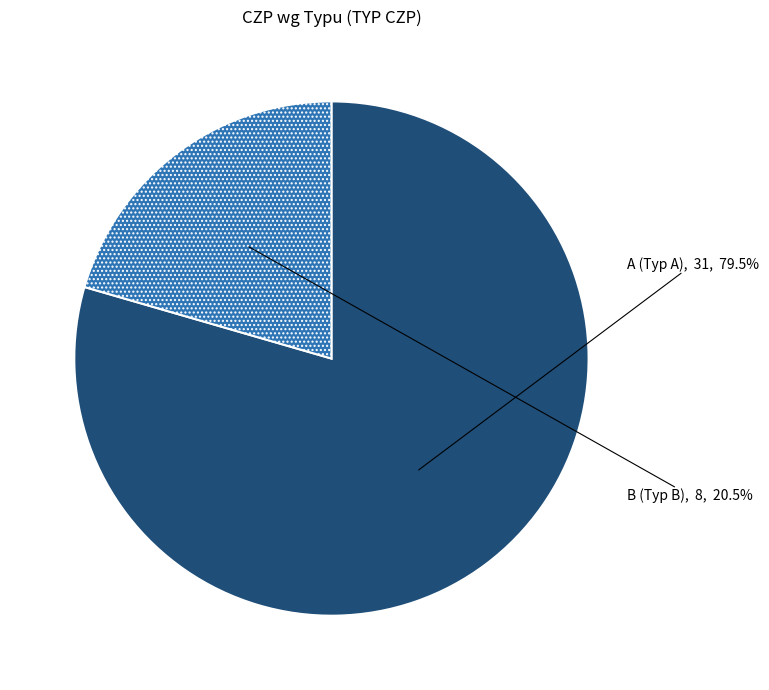

What is the ratio of the value at B to the value at A?

0.3